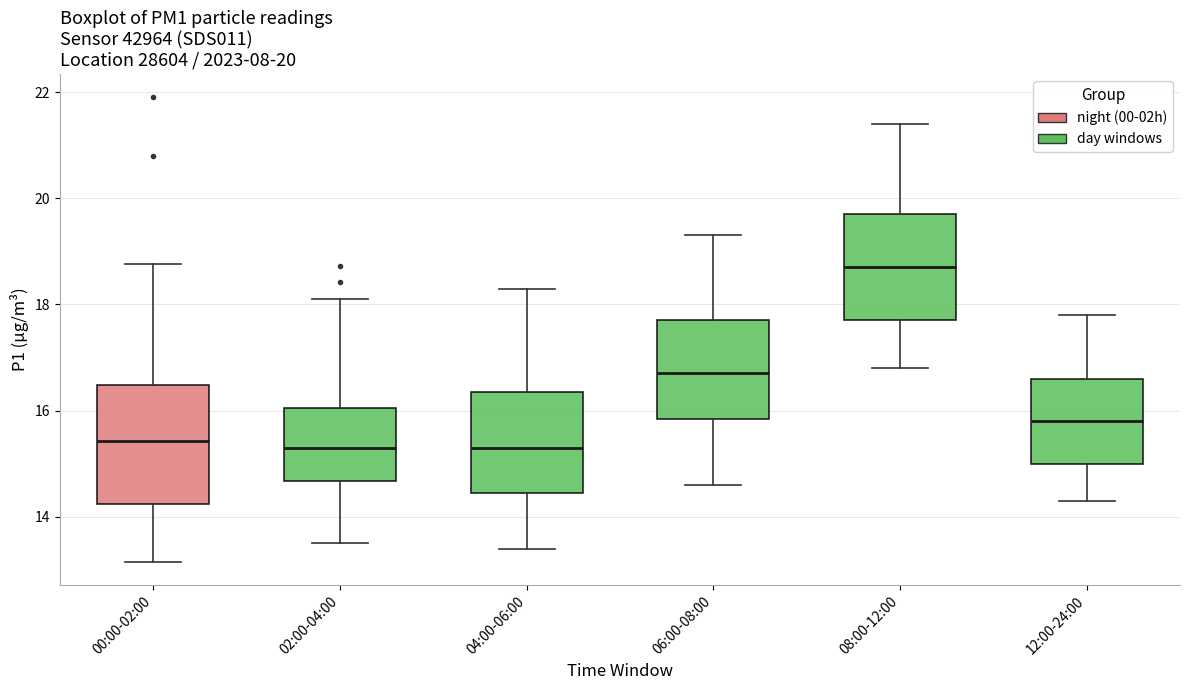

Which box has the highest median line?

08:00-12:00